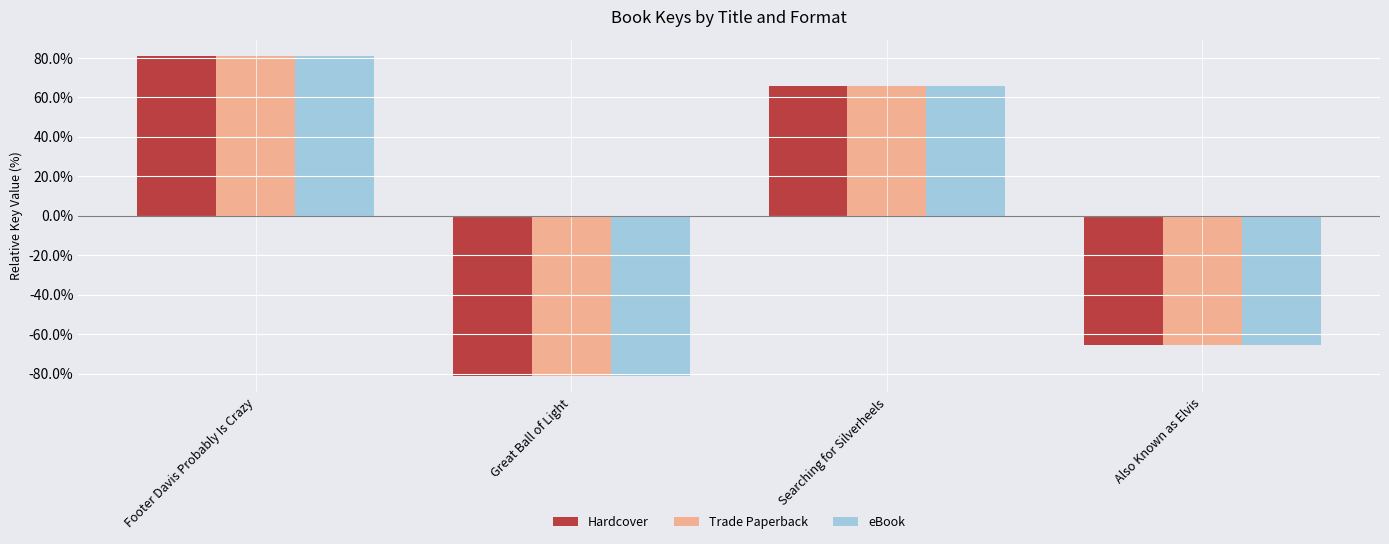

How many positive values does the Trade Paperback series have?

2